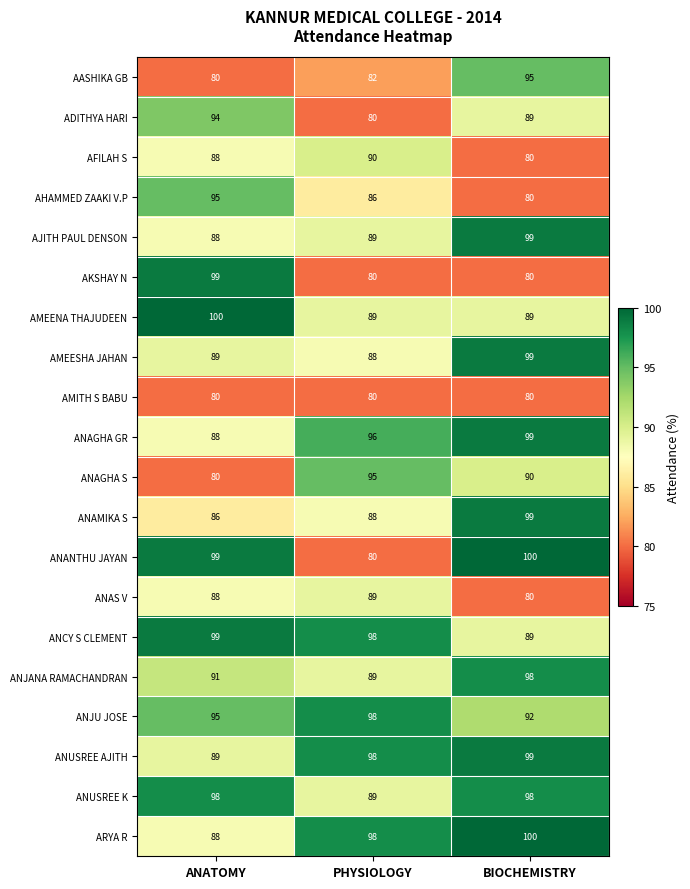

At which label does ADITHYA HARI first exceed 89?

ANATOMY